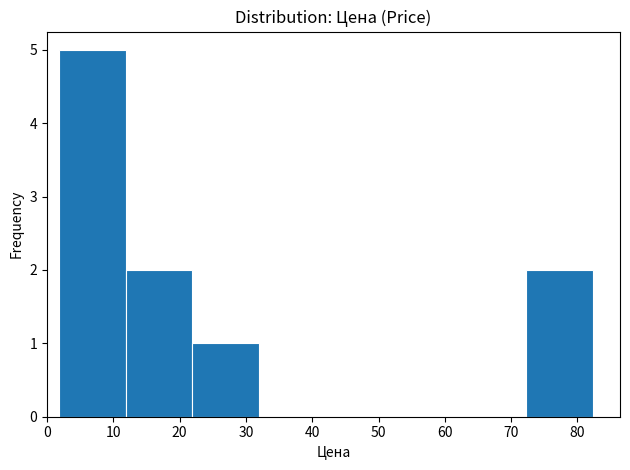

Reading left to right, transcribe this chart: for each bar, give the range it covers on the x-axis and its height. Neither the bar edges nor the heights are printed on the chart, so give them approximately, as read against the axes.

2 to 12: 5
12 to 22: 2
22 to 32: 1
32 to 42: 0
42 to 52: 0
52 to 62: 0
62 to 72: 0
72 to 82: 2